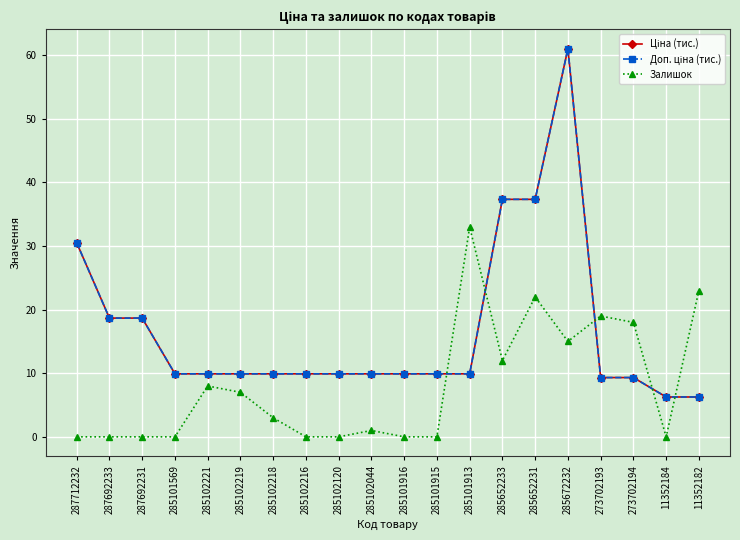

At 287712232, list the series in order from smallest to largest.

Залишок, Ціна (тис.), Доп. ціна (тис.)